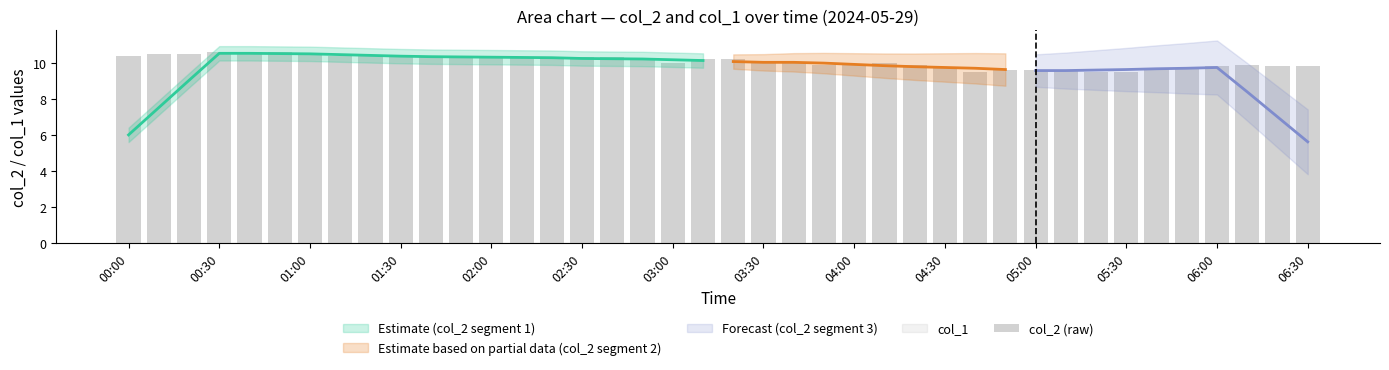

The chart shows a value of 6.4 at 23. True or false?

False